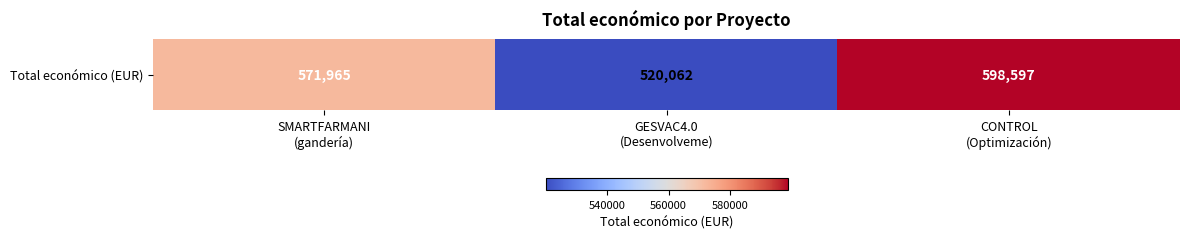

What is the greatest value displayed?

598597